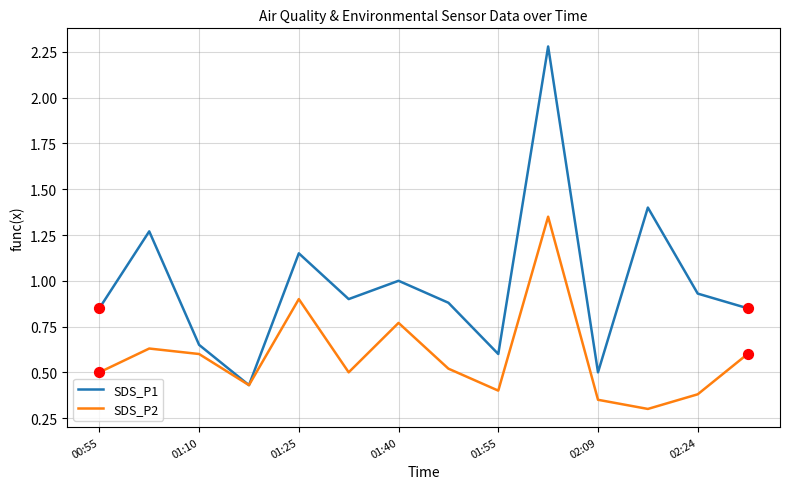

Which series has the largest range (max minus min)?

SDS_P1